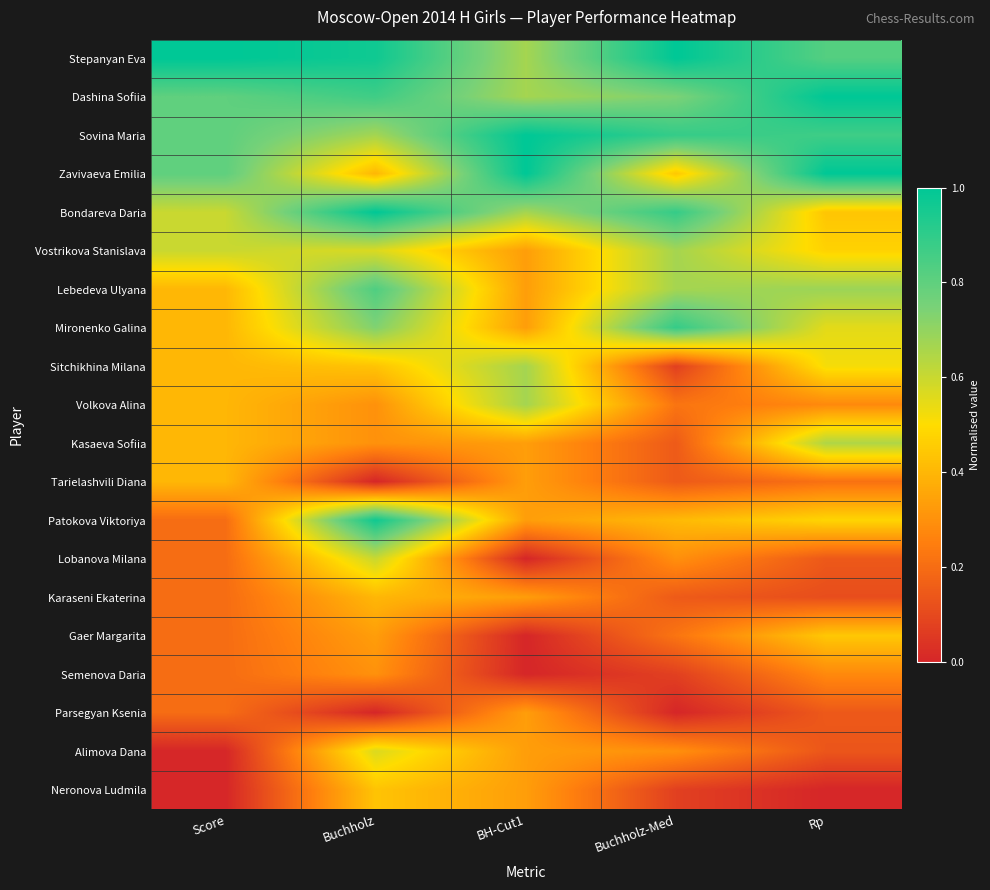

What is the spread (max minus min) of values at Rp?

1.0